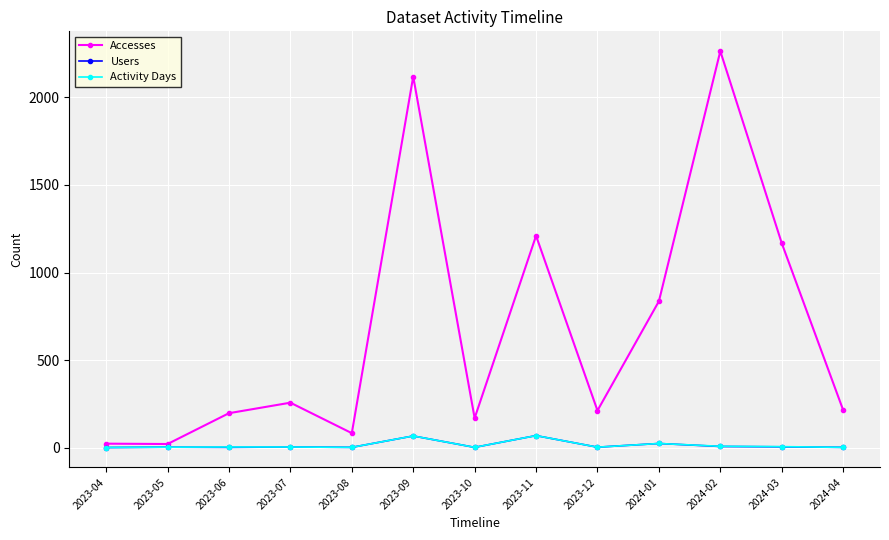

Which category has the highest value in the Accesses series?

2024-02